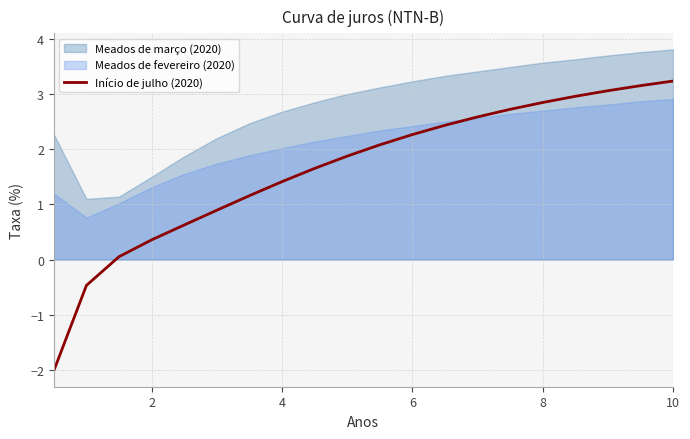

Is it true that Início de julho (2020) equals 1.3 at 8?

False